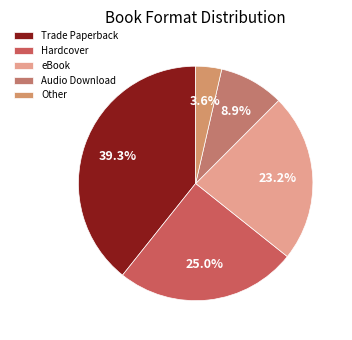

How many slices are in this pie chart?

5